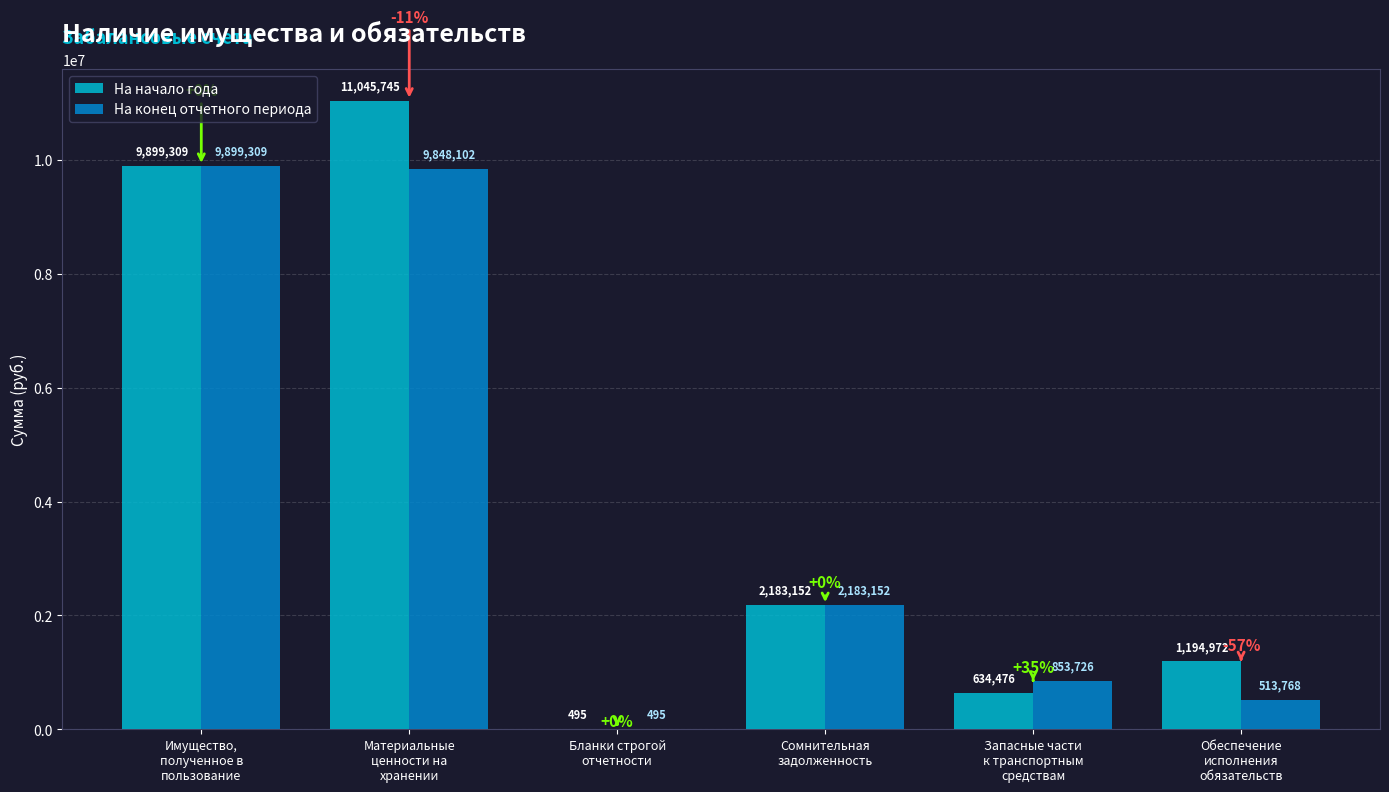

What is the highest value of the На начало года series?

11045744.5